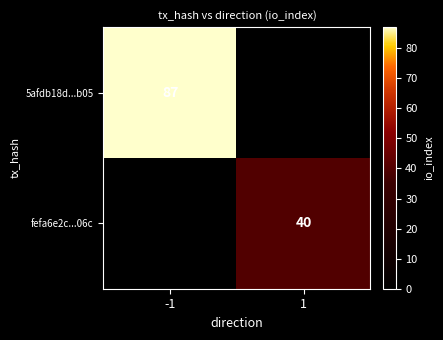

The value of 5afdb18d...b05 at -1 is 87. True or false?

True